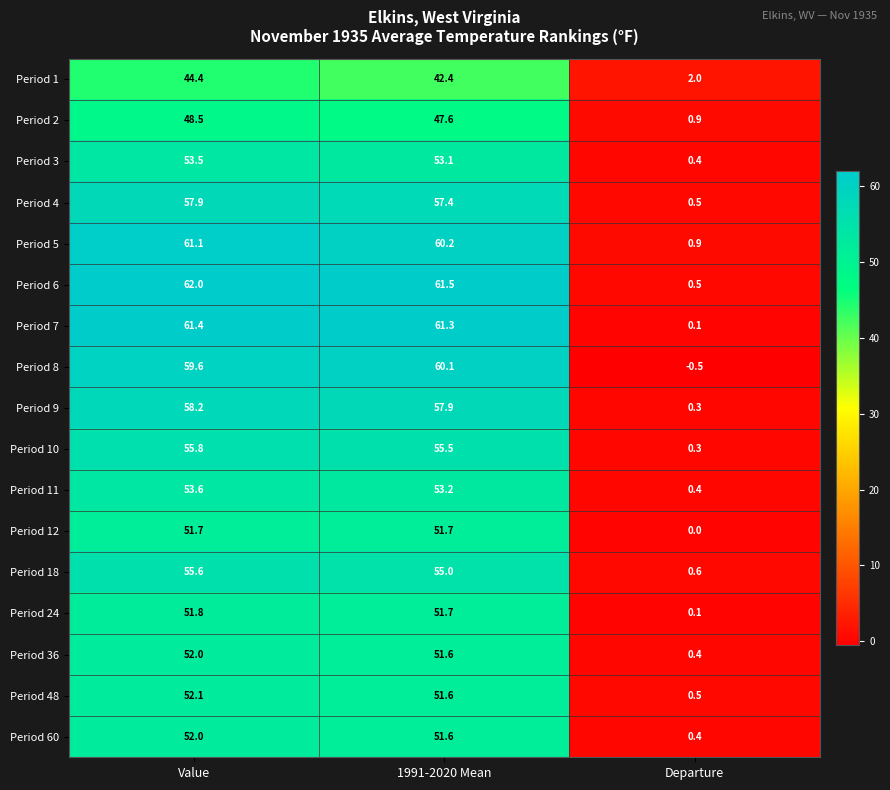

Which series has the largest total across all categories?

Period 6